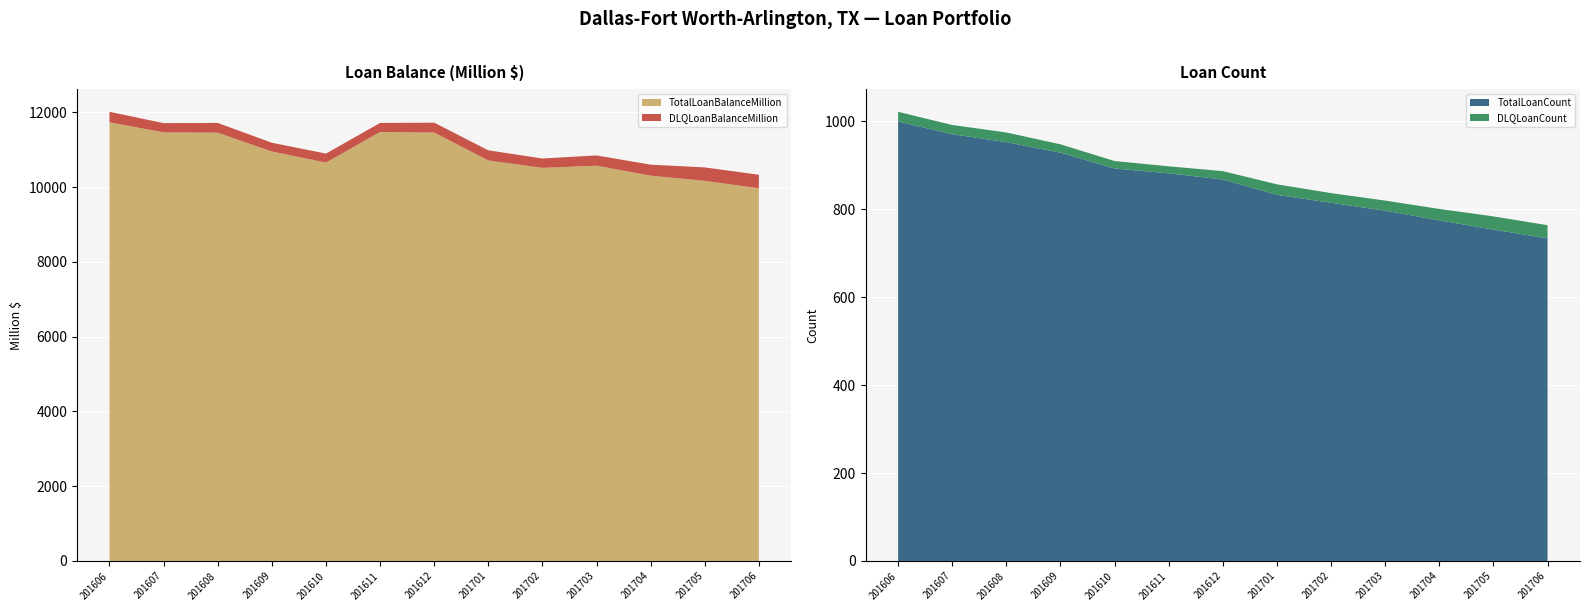

Reading right to left, list all the values displayed in this chart.

TotalLoanBalanceMillion: 201706=9966.8	201705=10164.6	201704=10303.1	201703=10569.9	201702=10512.0	201701=10710.0	201612=11455.5	201611=11472.4	201610=10652.8	201609=10949.5	201608=11452.9	201607=11460.8	201606=11730.5
DLQLoanBalanceMillion: 201706=361.0	201705=359.7	201704=294.5	201703=274.8	201702=250.4	201701=271.5	201612=265.0	201611=240.2	201610=240.9	201609=234.2	201608=260.7	201607=247.4	201606=280.8
TotalLoanCount: 201706=734.0	201705=754.0	201704=775.0	201703=797.0	201702=815.0	201701=833.0	201612=868.0	201611=882.0	201610=893.0	201609=929.0	201608=953.0	201607=971.0	201606=1000.0
DLQLoanCount: 201706=30.0	201705=30.0	201704=26.0	201703=23.0	201702=22.0	201701=24.0	201612=19.0	201611=16.0	201610=17.0	201609=19.0	201608=22.0	201607=21.0	201606=22.0